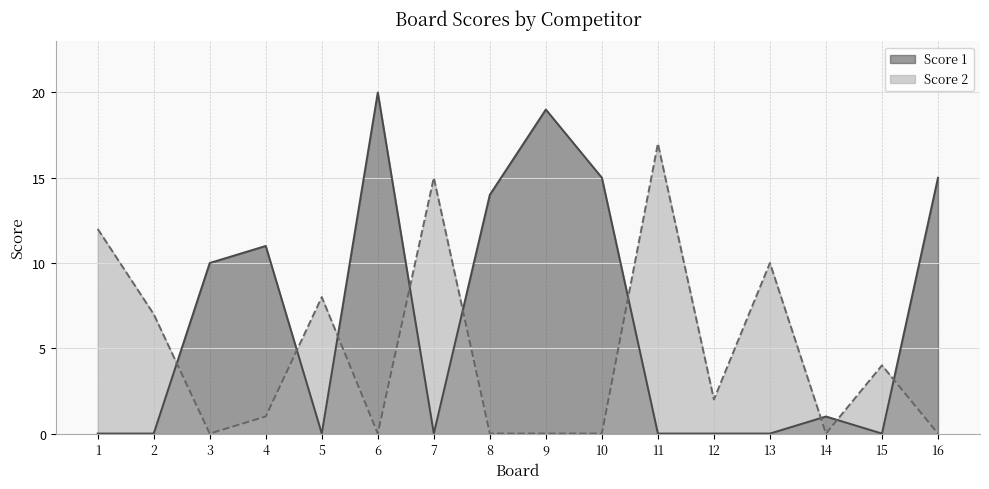

Where does the Score 2 series first go above 2?

1